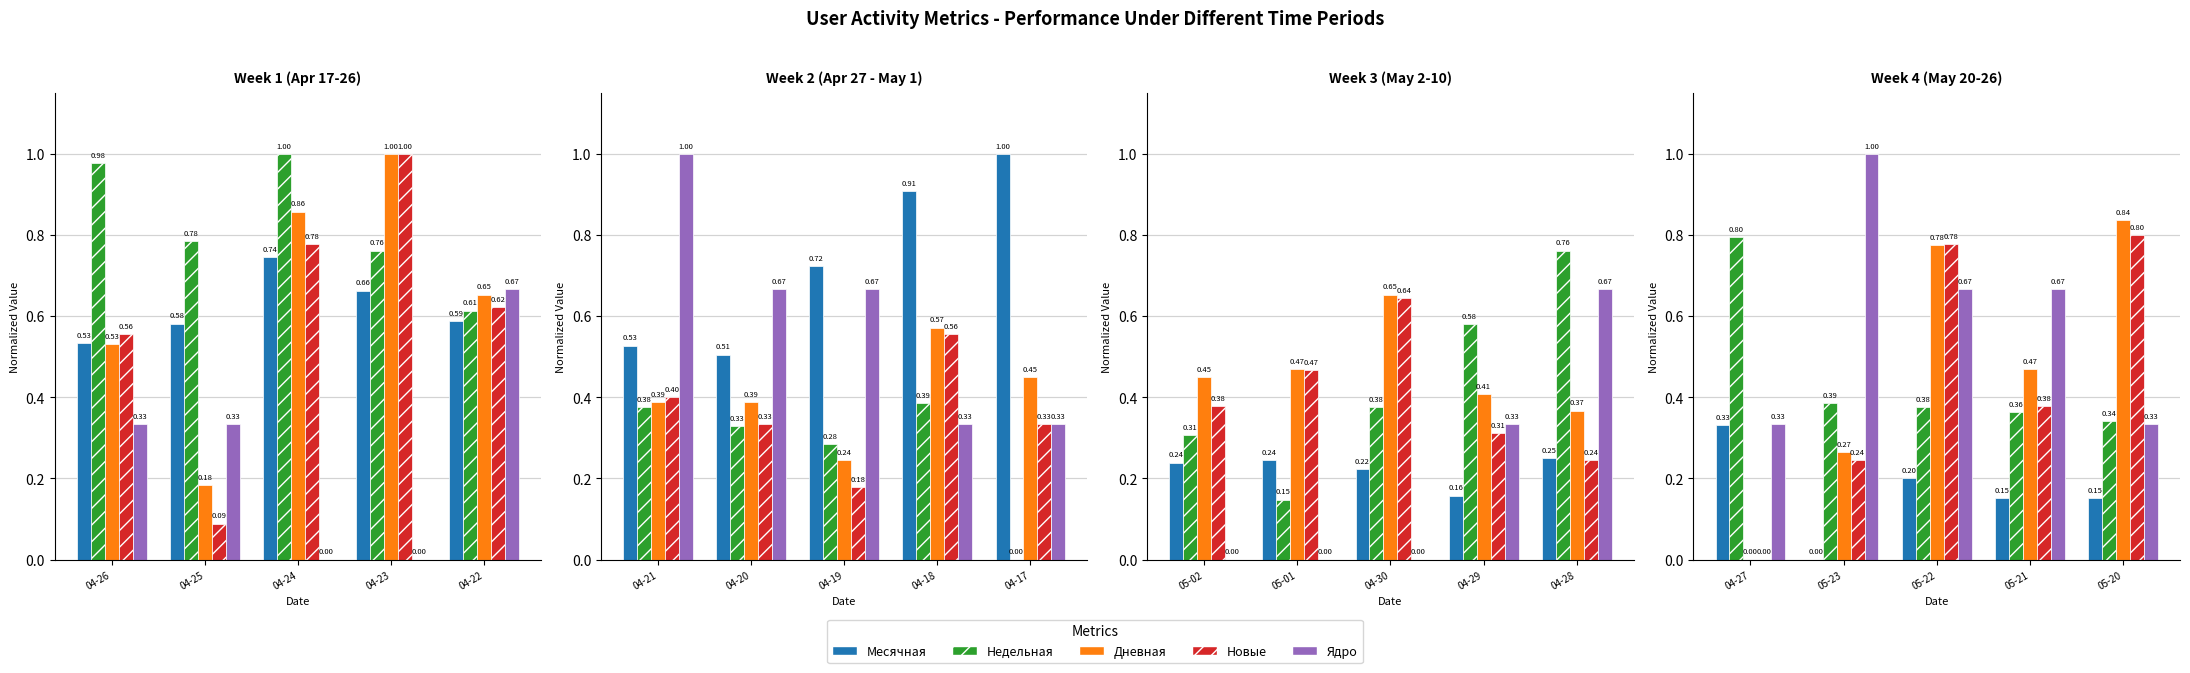

What are all the series names shown in the legend?

Месячная, Недельная, Дневная, Новые, Ядро